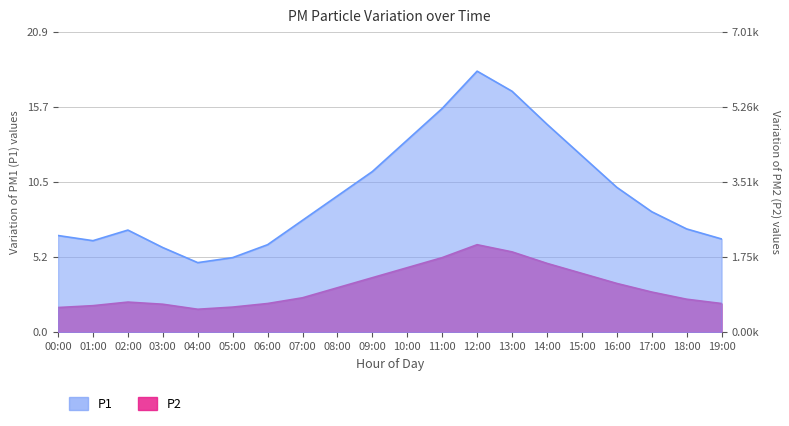

Which series has the largest total across all categories?

P1